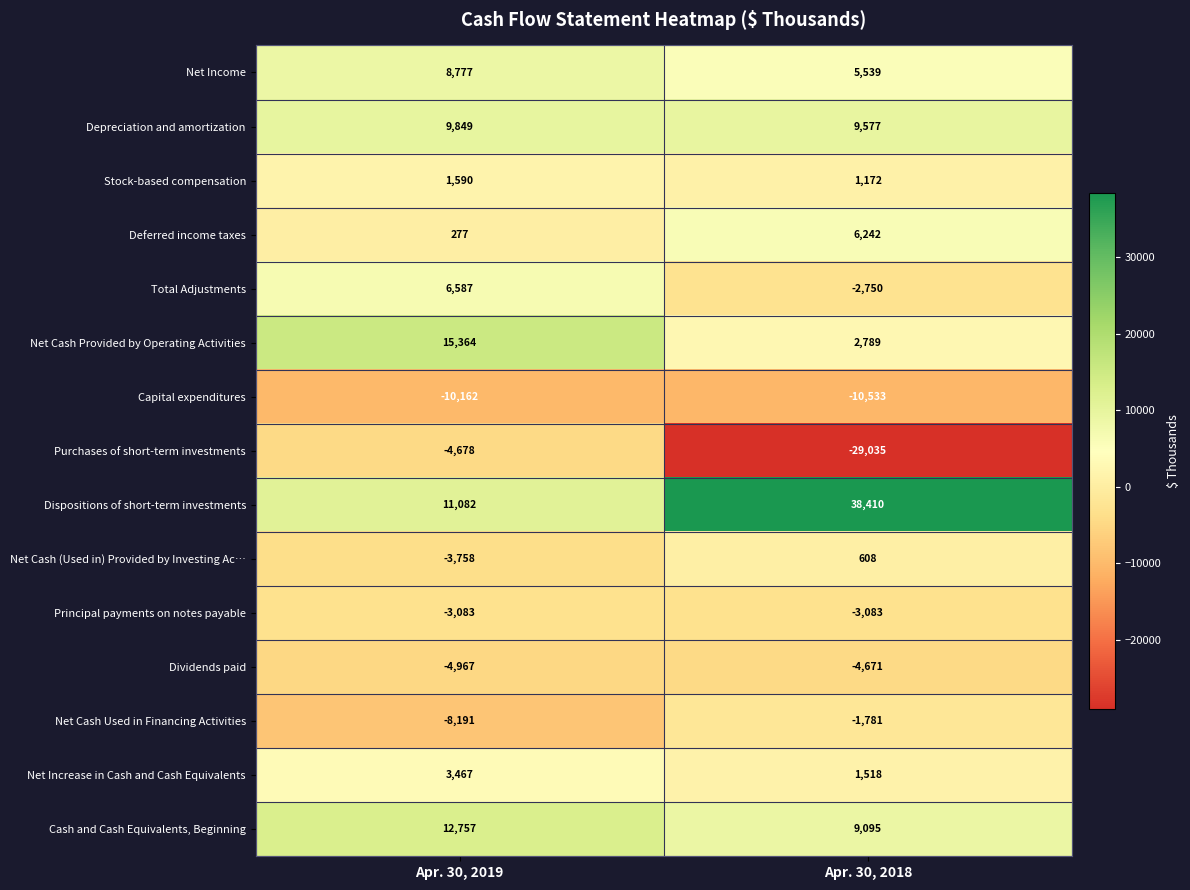

At which label is Principal payments on notes payable closest to -3083?

Apr. 30, 2019